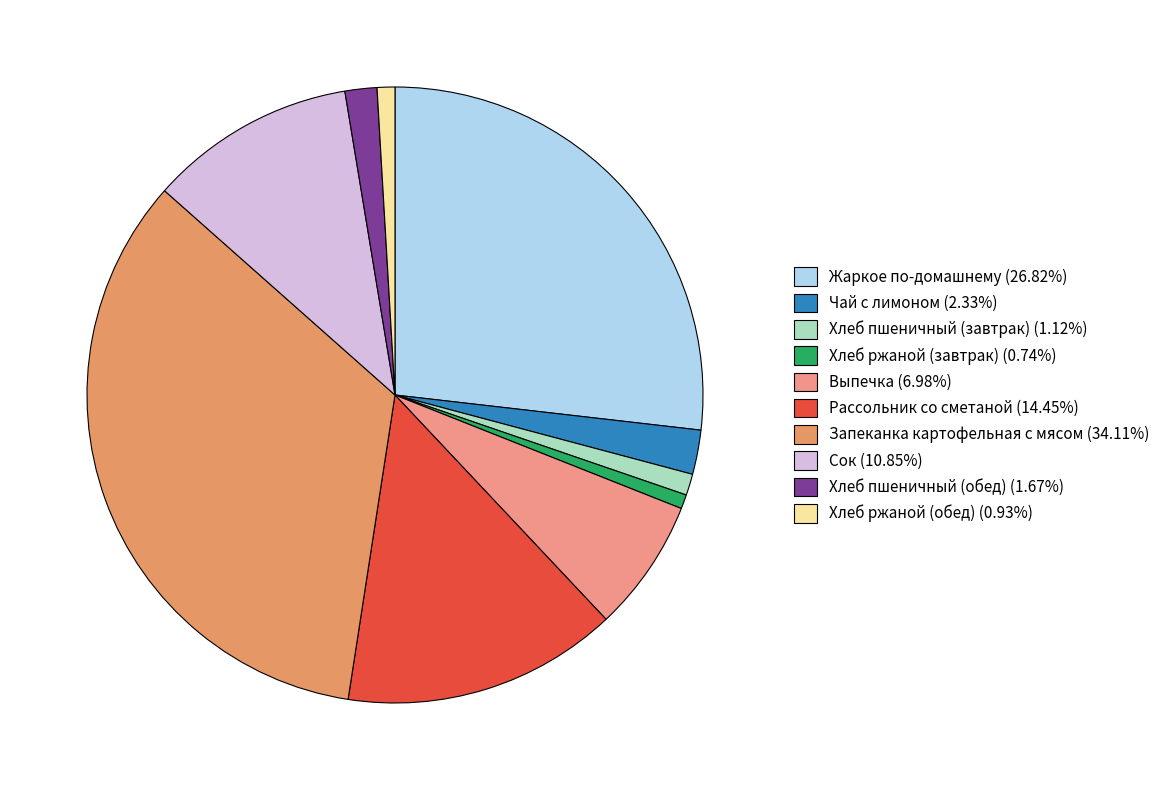

Is there any slice that represents more than half of the pie?

No